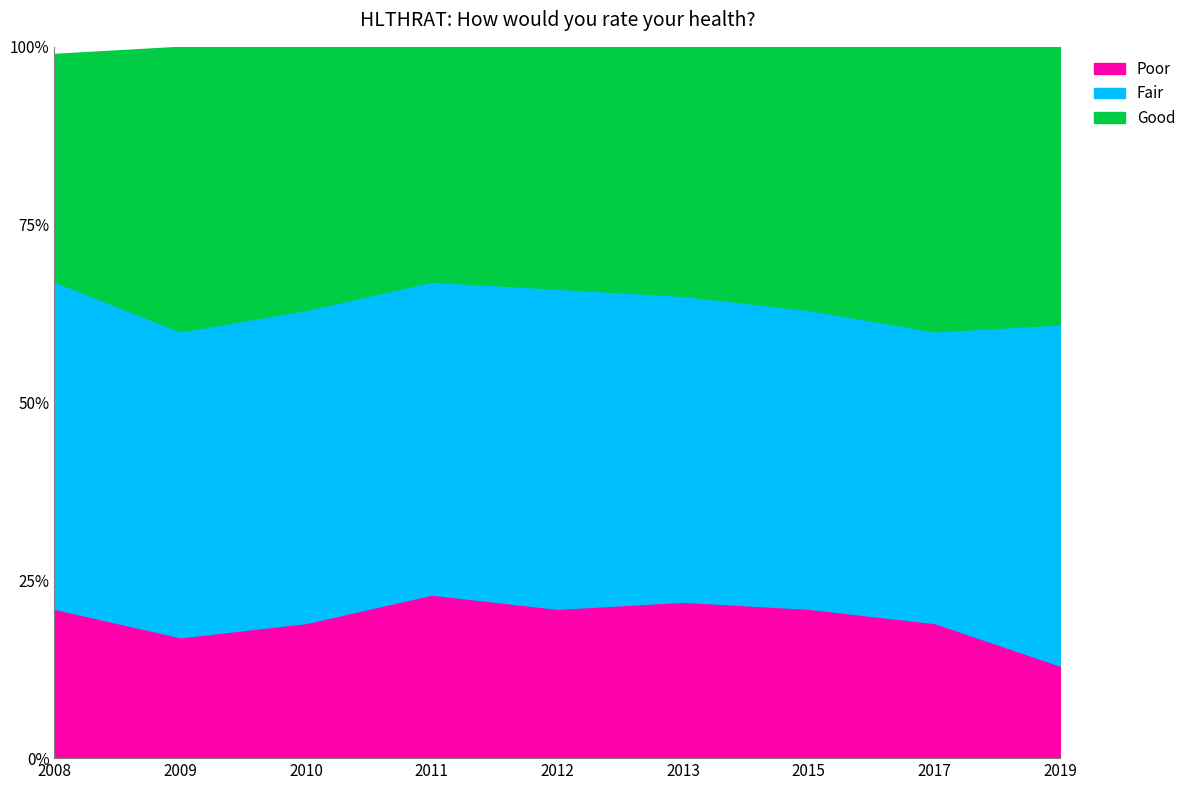

How many interior local peaks does the Fair series have?

1